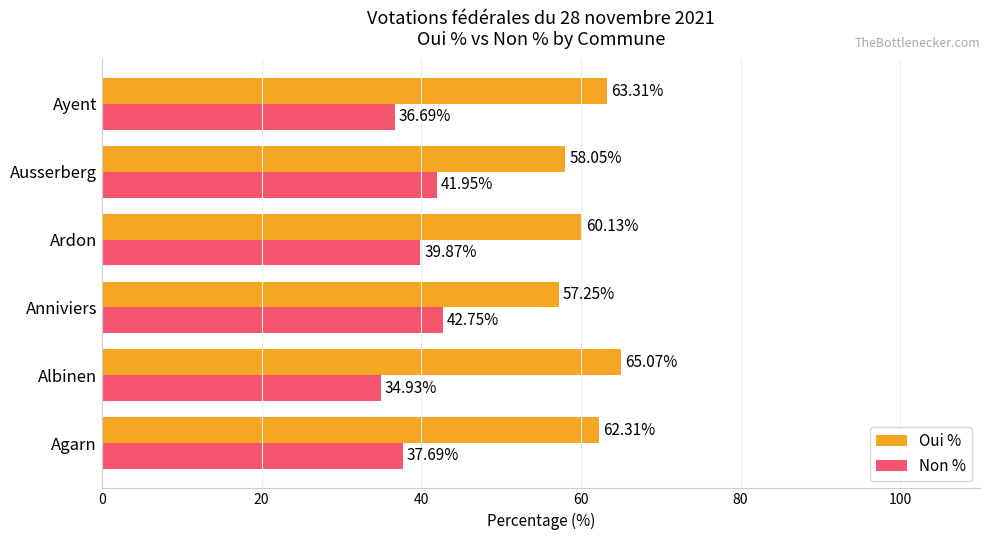

At which label does Oui % reach its minimum?

Anniviers